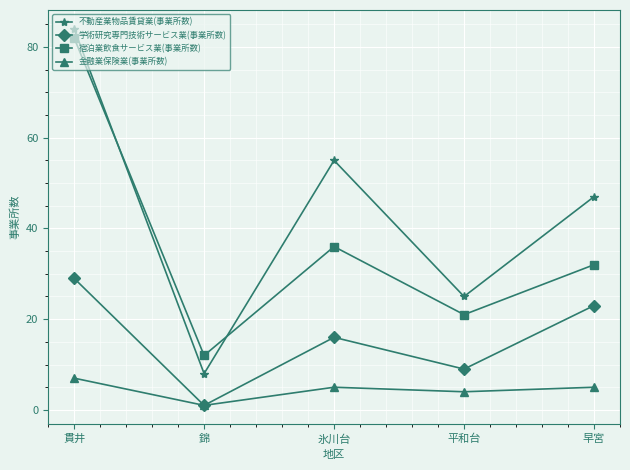

What is the maximum value shown in the chart?

84